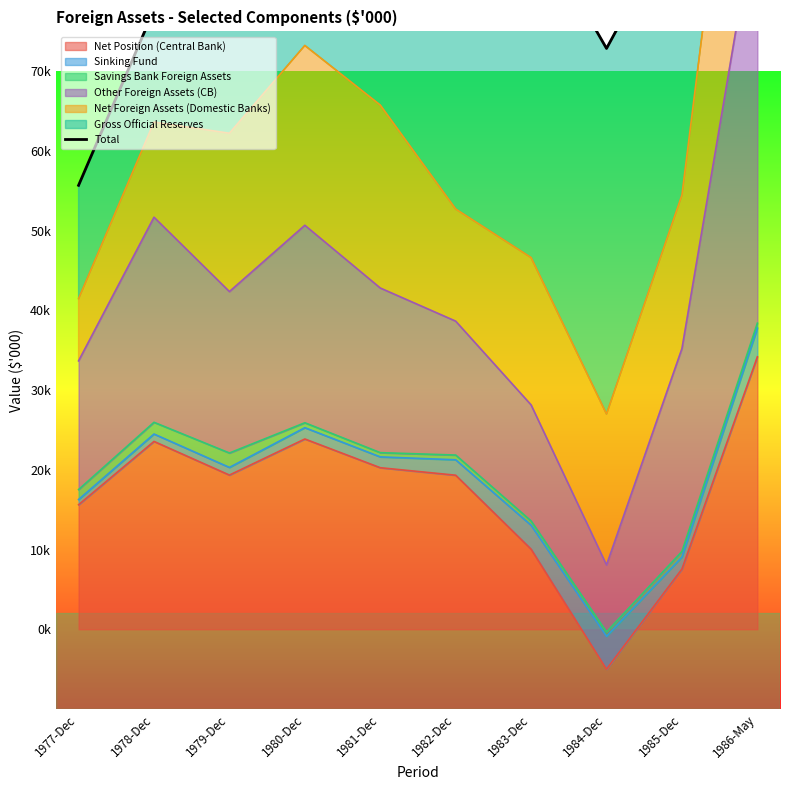

At which label is the value closest to 123663?

1980-Dec